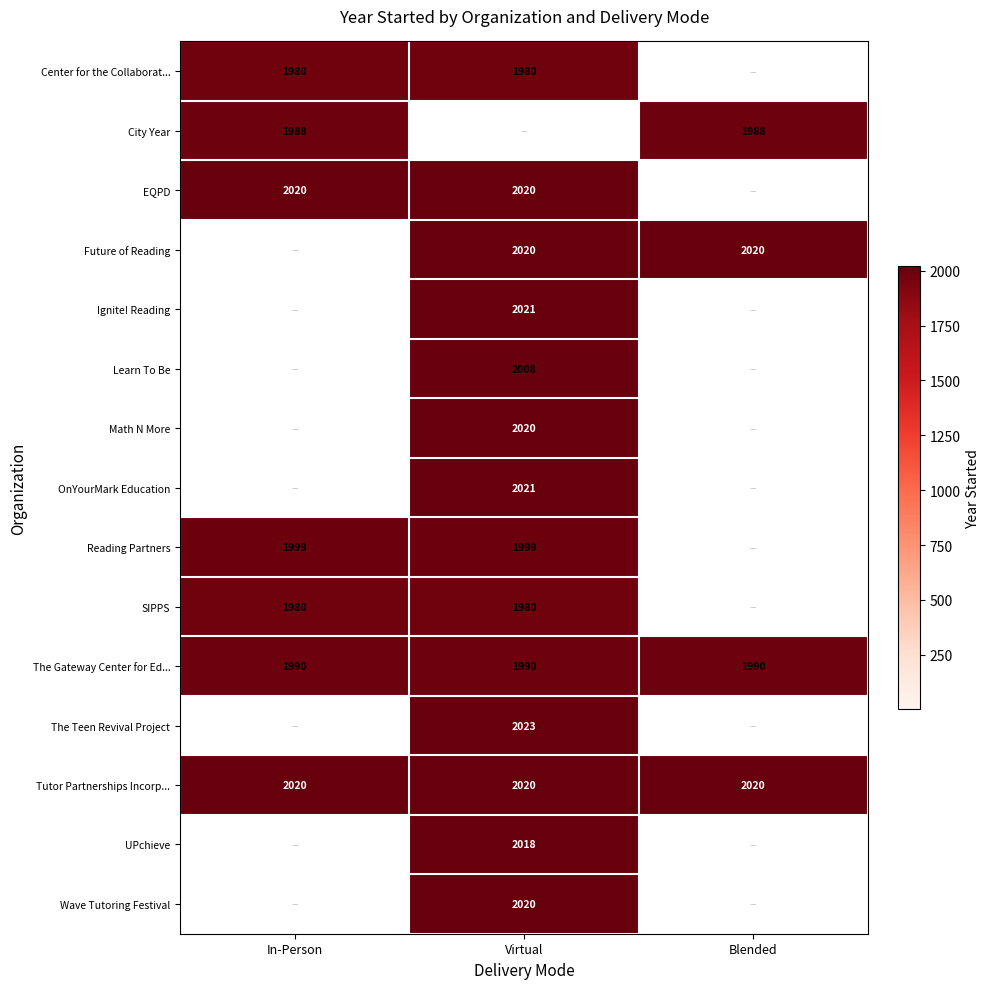

The City Year series shows 1988 at Blended. True or false?

True